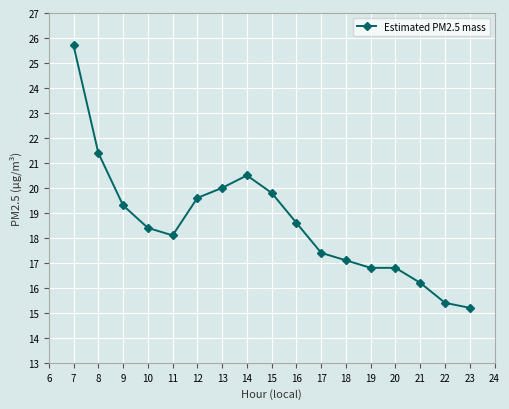

Reading right to left, extract all data points from this chart.

23=15.2	22=15.4	21=16.2	20=16.8	19=16.8	18=17.1	17=17.4	16=18.6	15=19.8	14=20.5	13=20.0	12=19.6	11=18.1	10=18.4	9=19.3	8=21.4	7=25.7